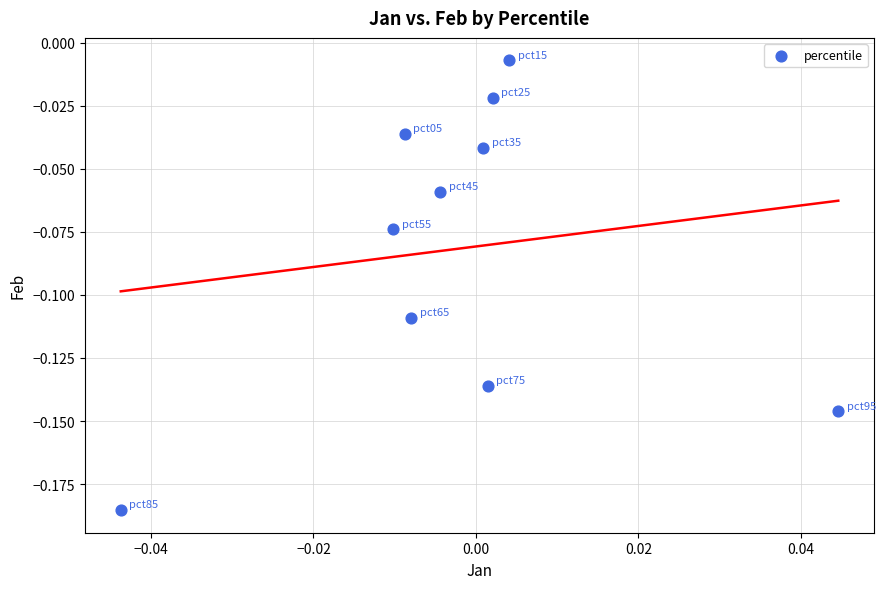

How many points are shown in the scatter plot?

10